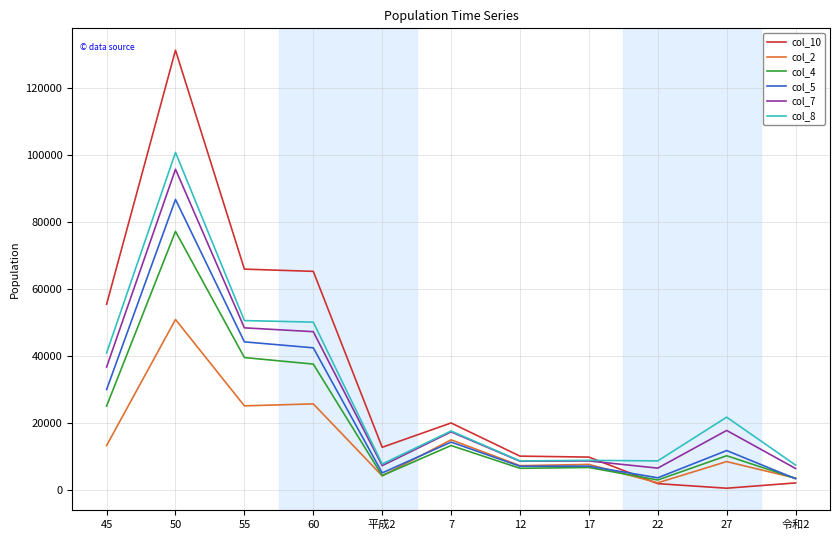

What are all the series names shown in the legend?

col_10, col_2, col_4, col_5, col_7, col_8